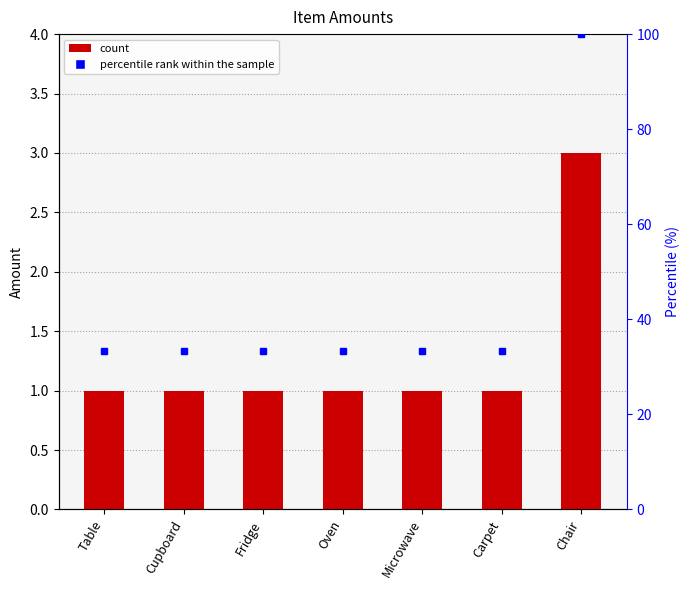

List the labels in order of value, smallest first.

Table, Cupboard, Fridge, Oven, Microwave, Carpet, Chair